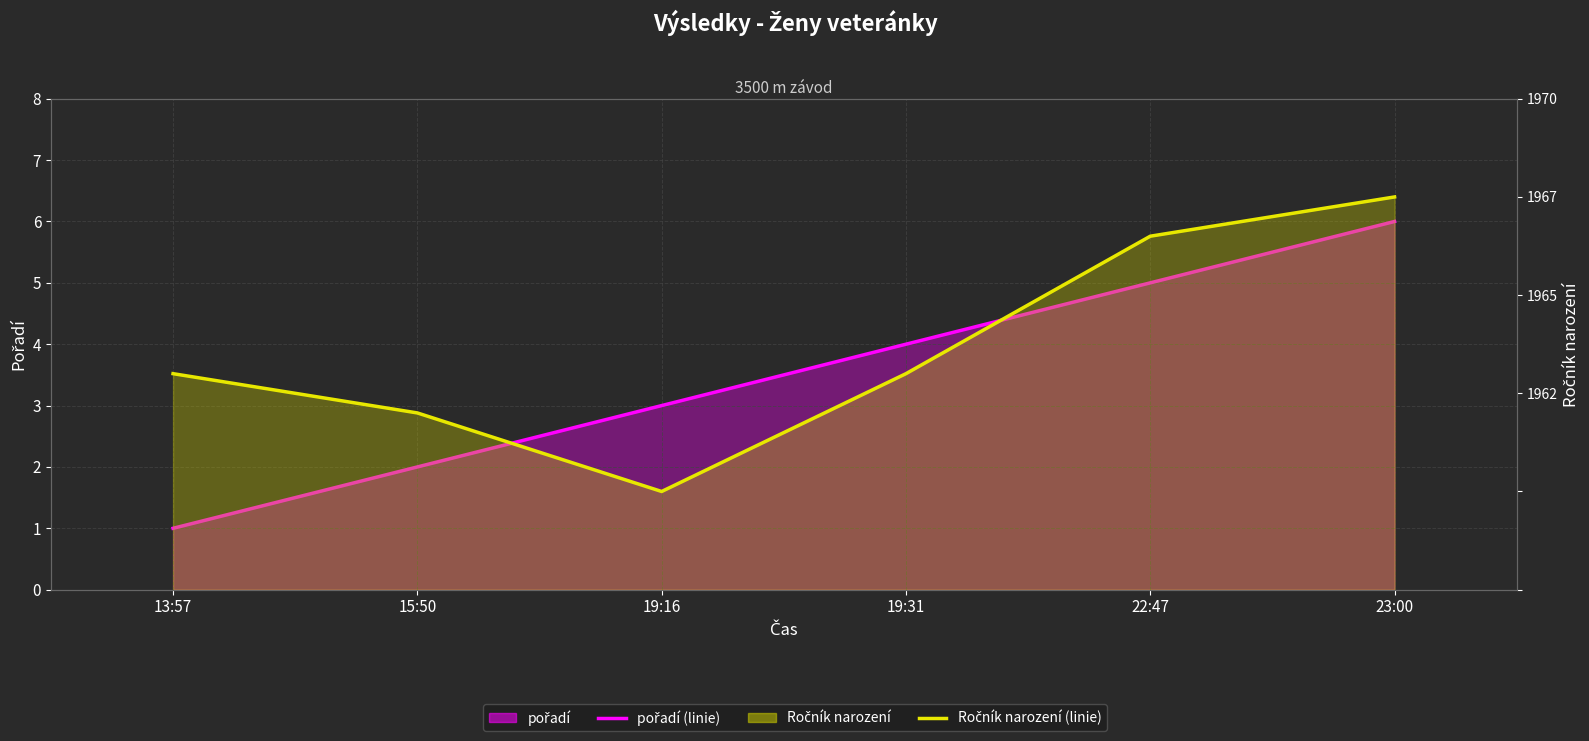

Rank the categories by pořadí (linie) value from lowest to highest.

13:57, 15:50, 19:16, 19:31, 22:47, 23:00